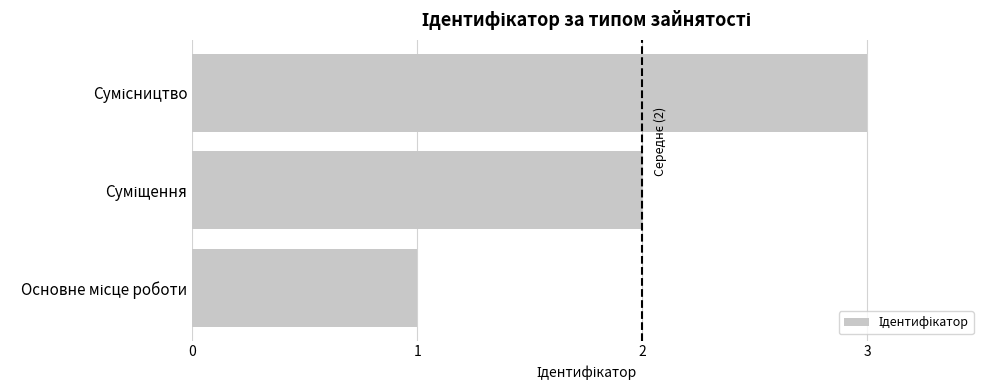

What is the smallest value displayed?

1